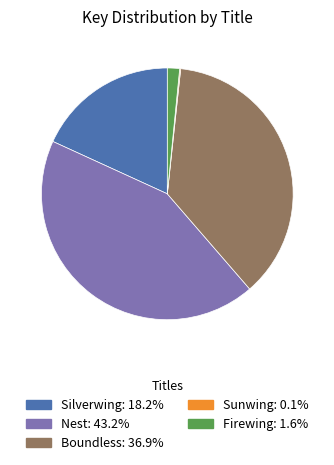

What is the largest slice in the pie chart?

Nest